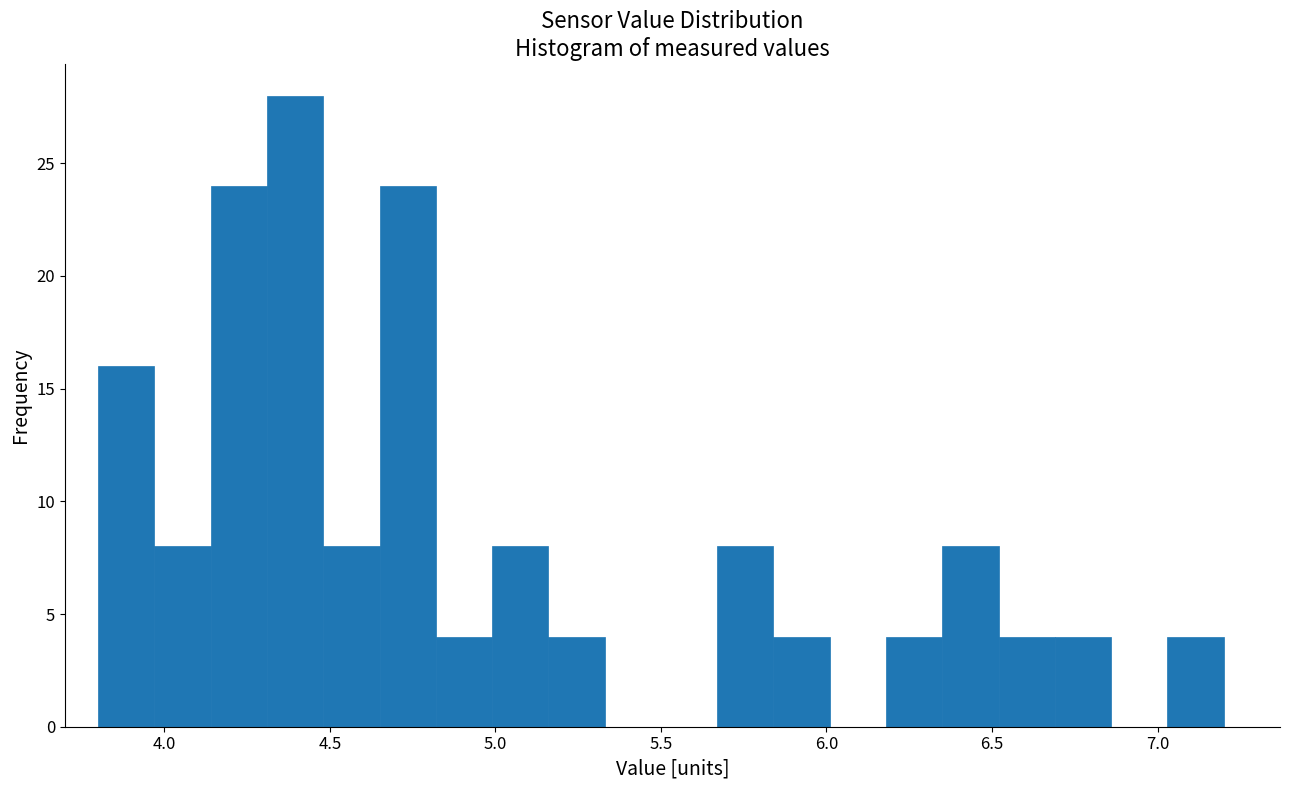

Read against the x-axis, roughly where is the centre of the tallest bar?

4.40